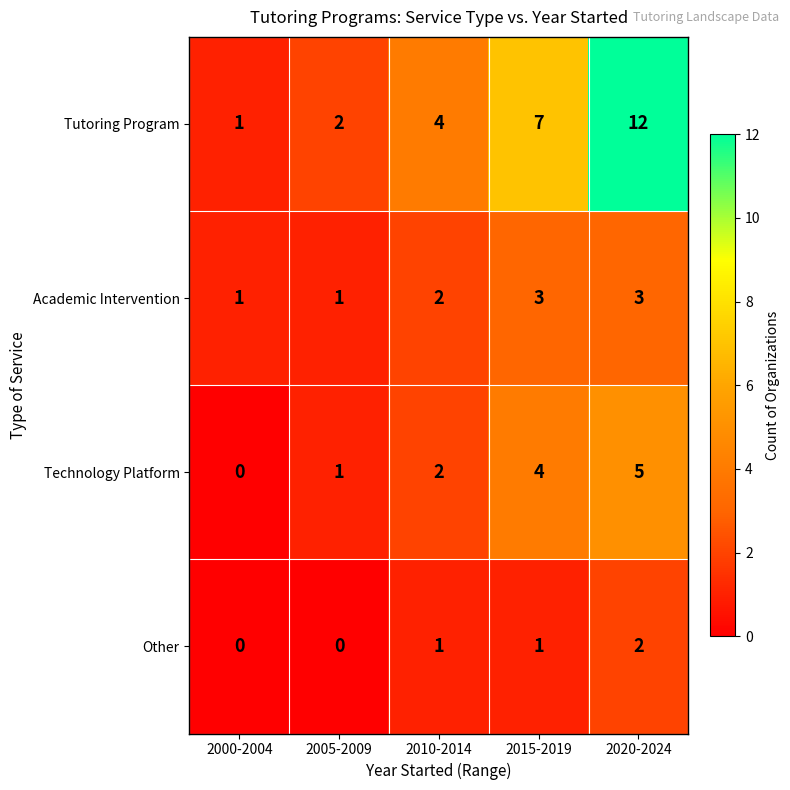

What is the total value across all series at 2010-2014?

9